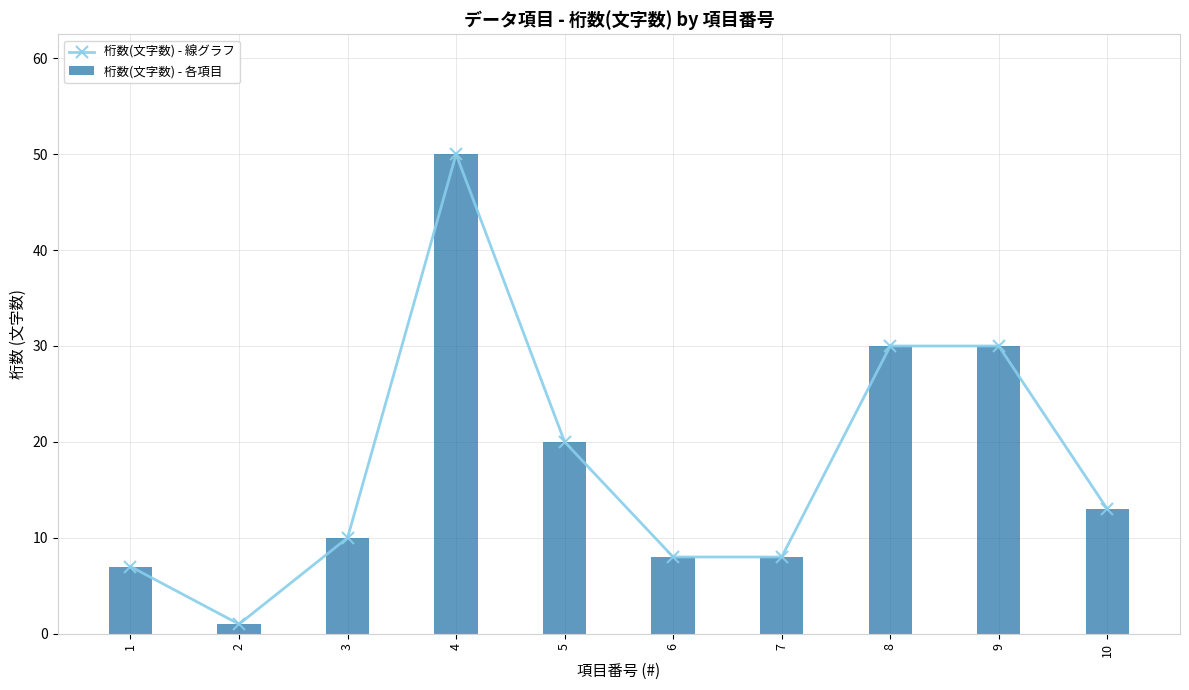

At which label does 桁数(文字数) - 各項目 first exceed 13?

4